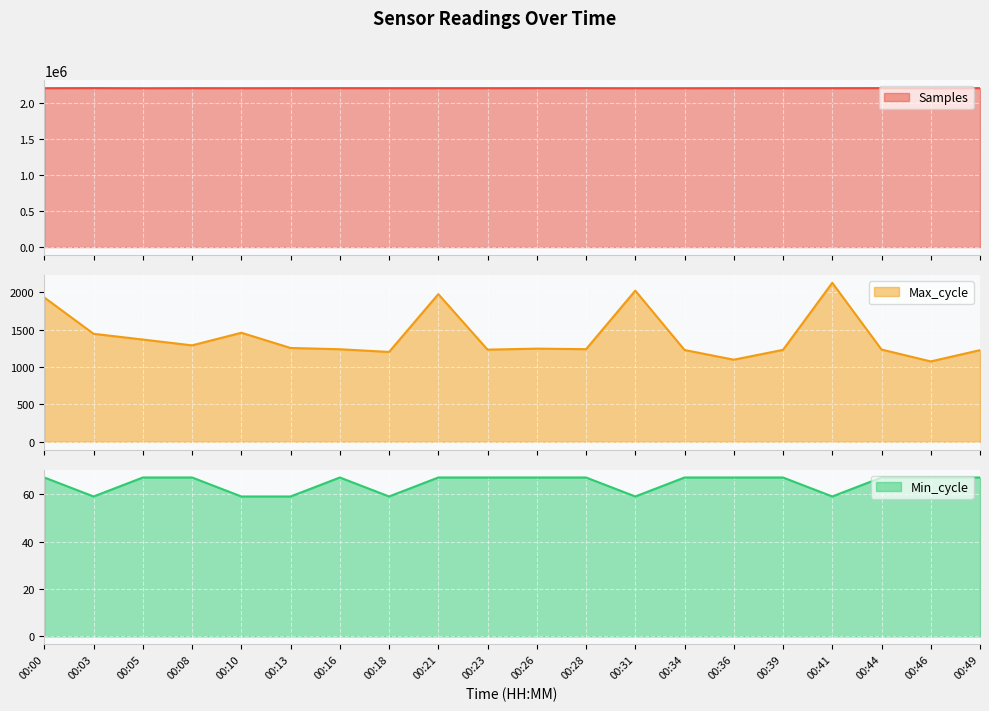

True or false: Max_cycle and Samples intersect in this chart.

False